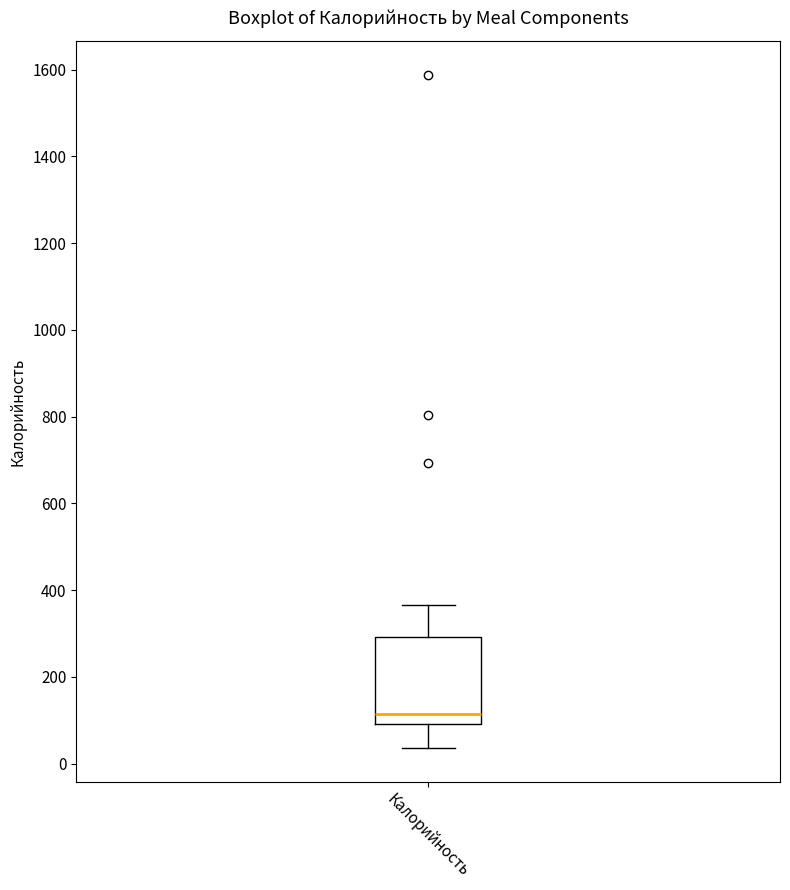

Read this box plot against the y-axis: the position of the median line, the range covered by the box, and the ends of both whiskers. The values are not printed on the chart, so give them approximately, as read against the axis.

median 120, box 100 to 300, whiskers 40 to 360